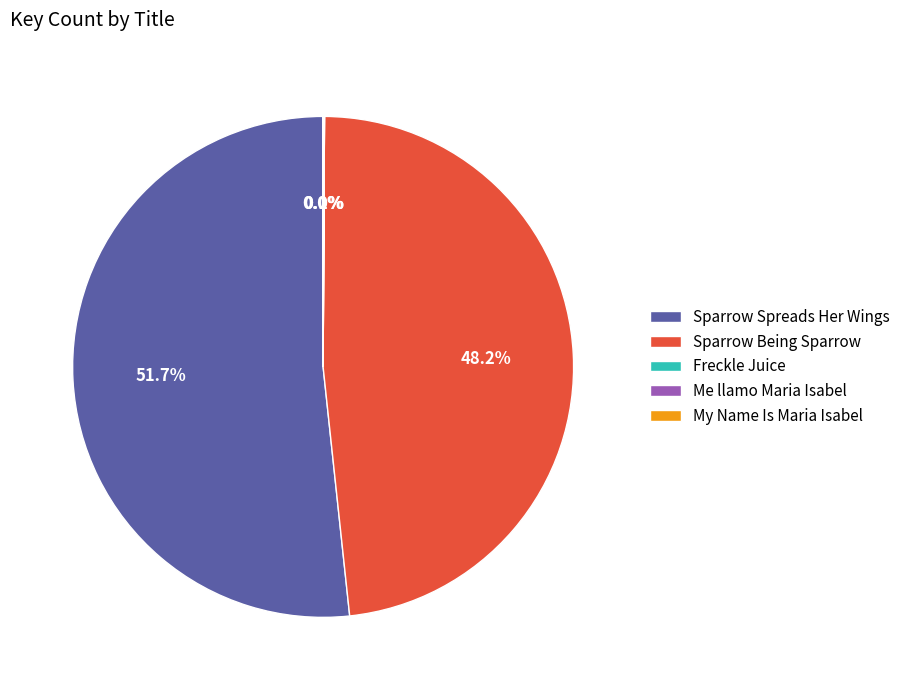

Which slice represents more than half of the pie?

Sparrow Spreads Her Wings